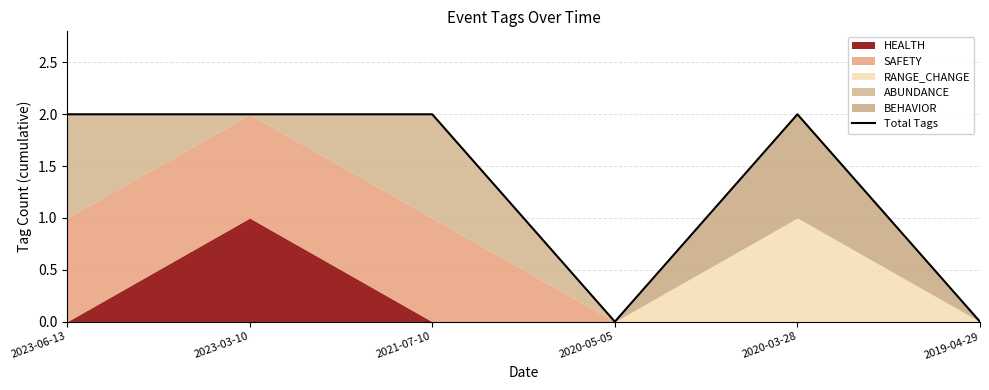

What is the difference between the values at 2020-05-05 and 2023-06-13?

2